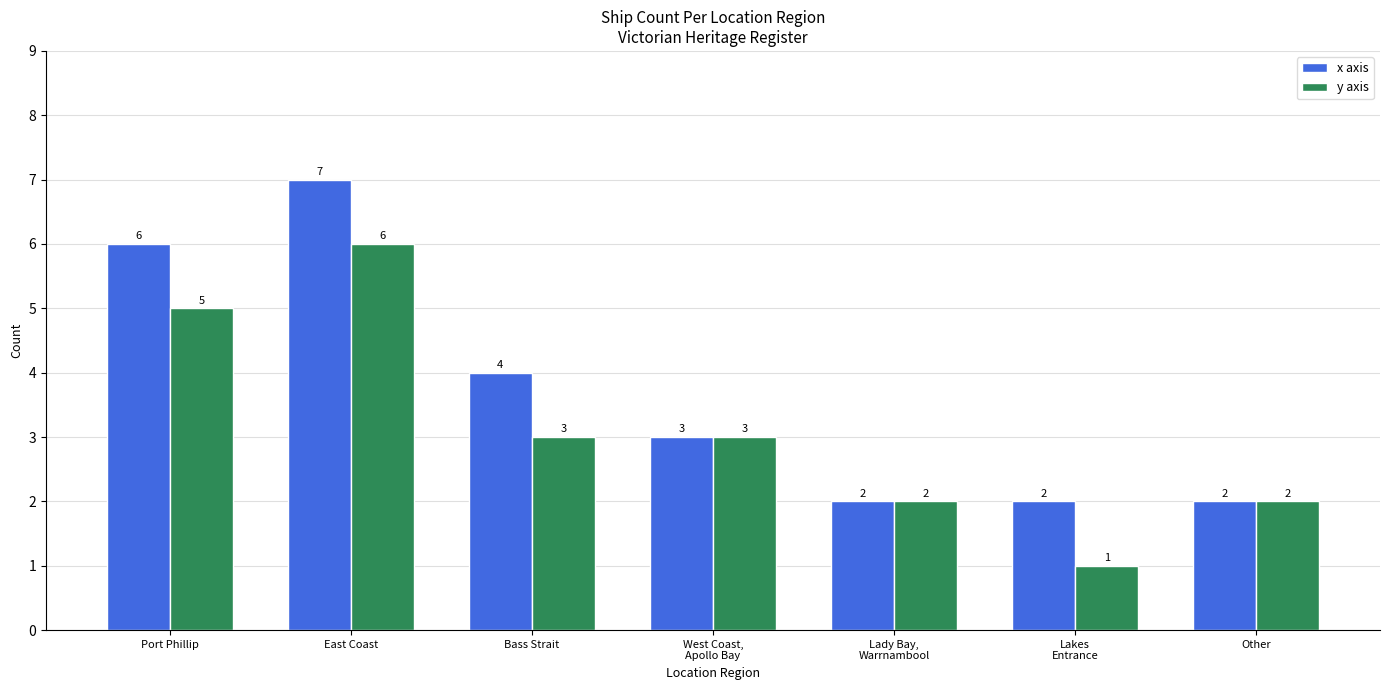

Which series has the largest total across all categories?

x axis